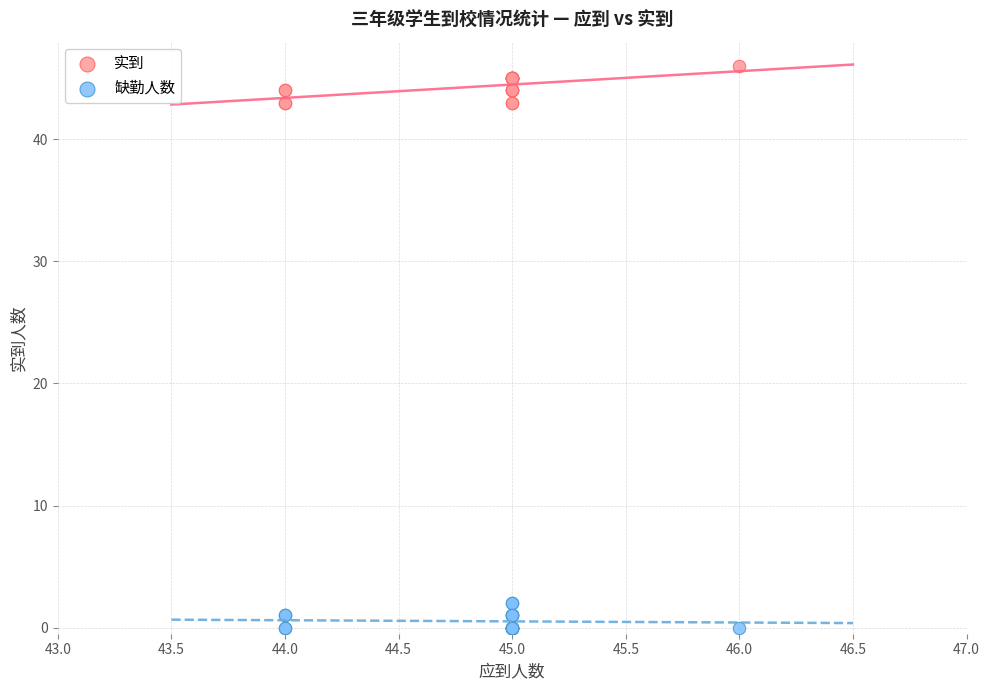

Which series contains the highest Y value?

实到